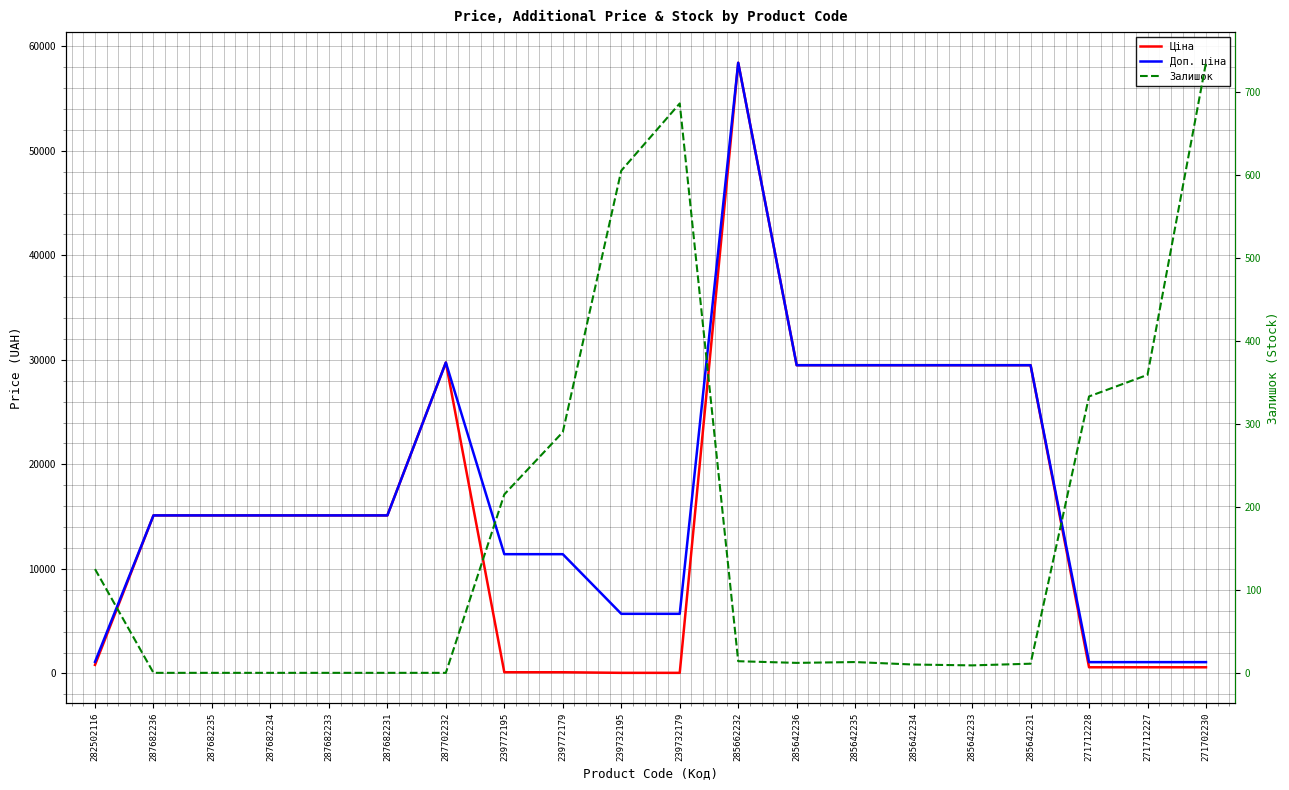

Read the Доп. ціна value at 287682236.

15120.0